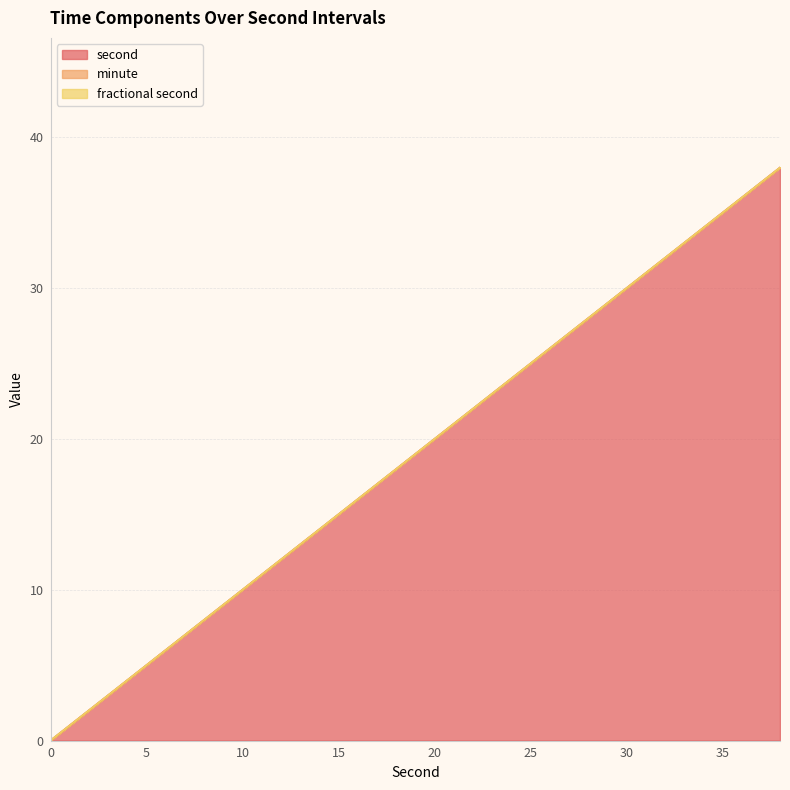

What are all the series names shown in the legend?

second, minute, fractional second